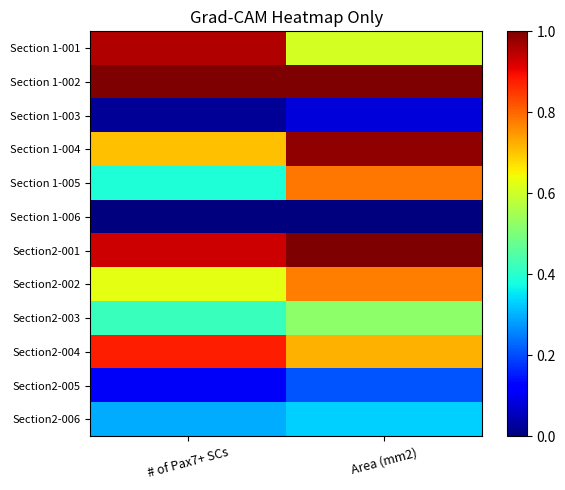

How many series are shown in this chart?

12